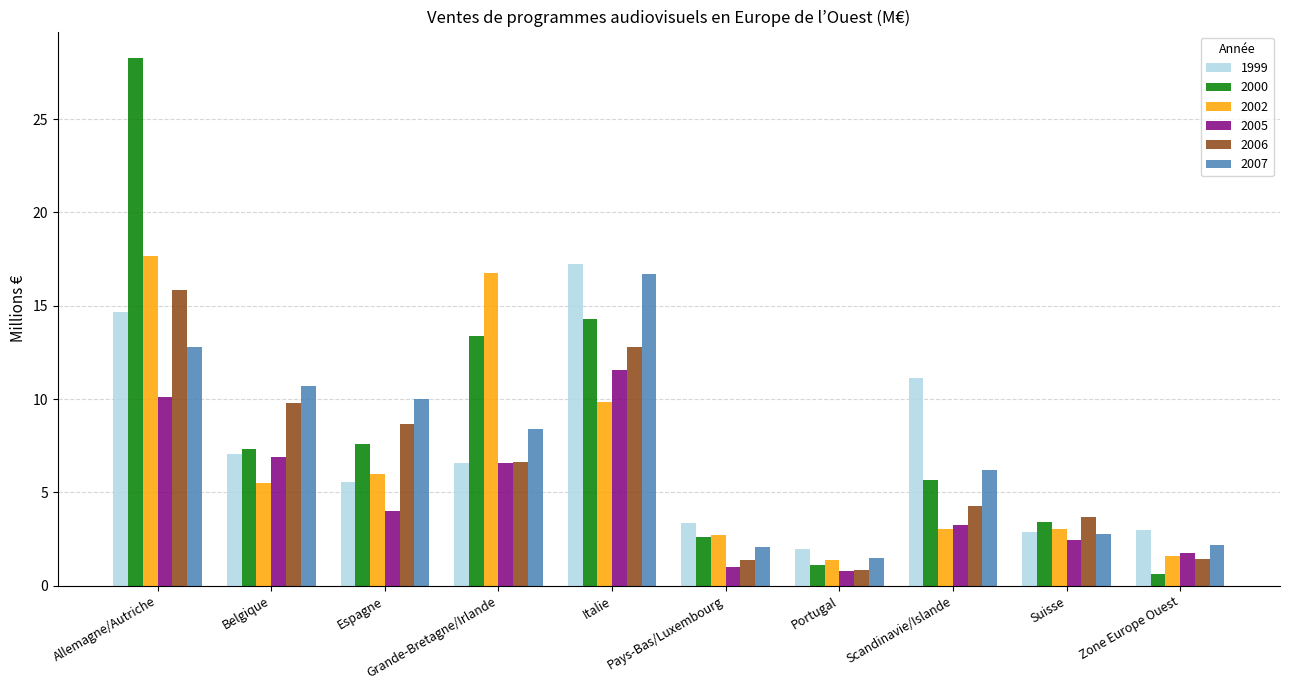

The 1999 series shows 14.7 at Allemagne/Autriche. True or false?

True